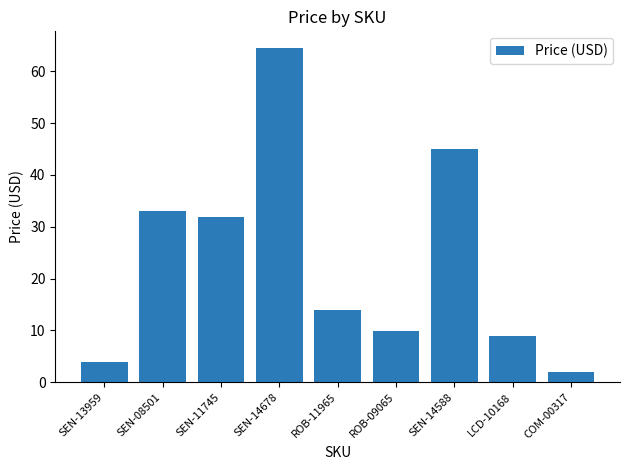

At which category does the chart reach its minimum across all series?

COM-00317